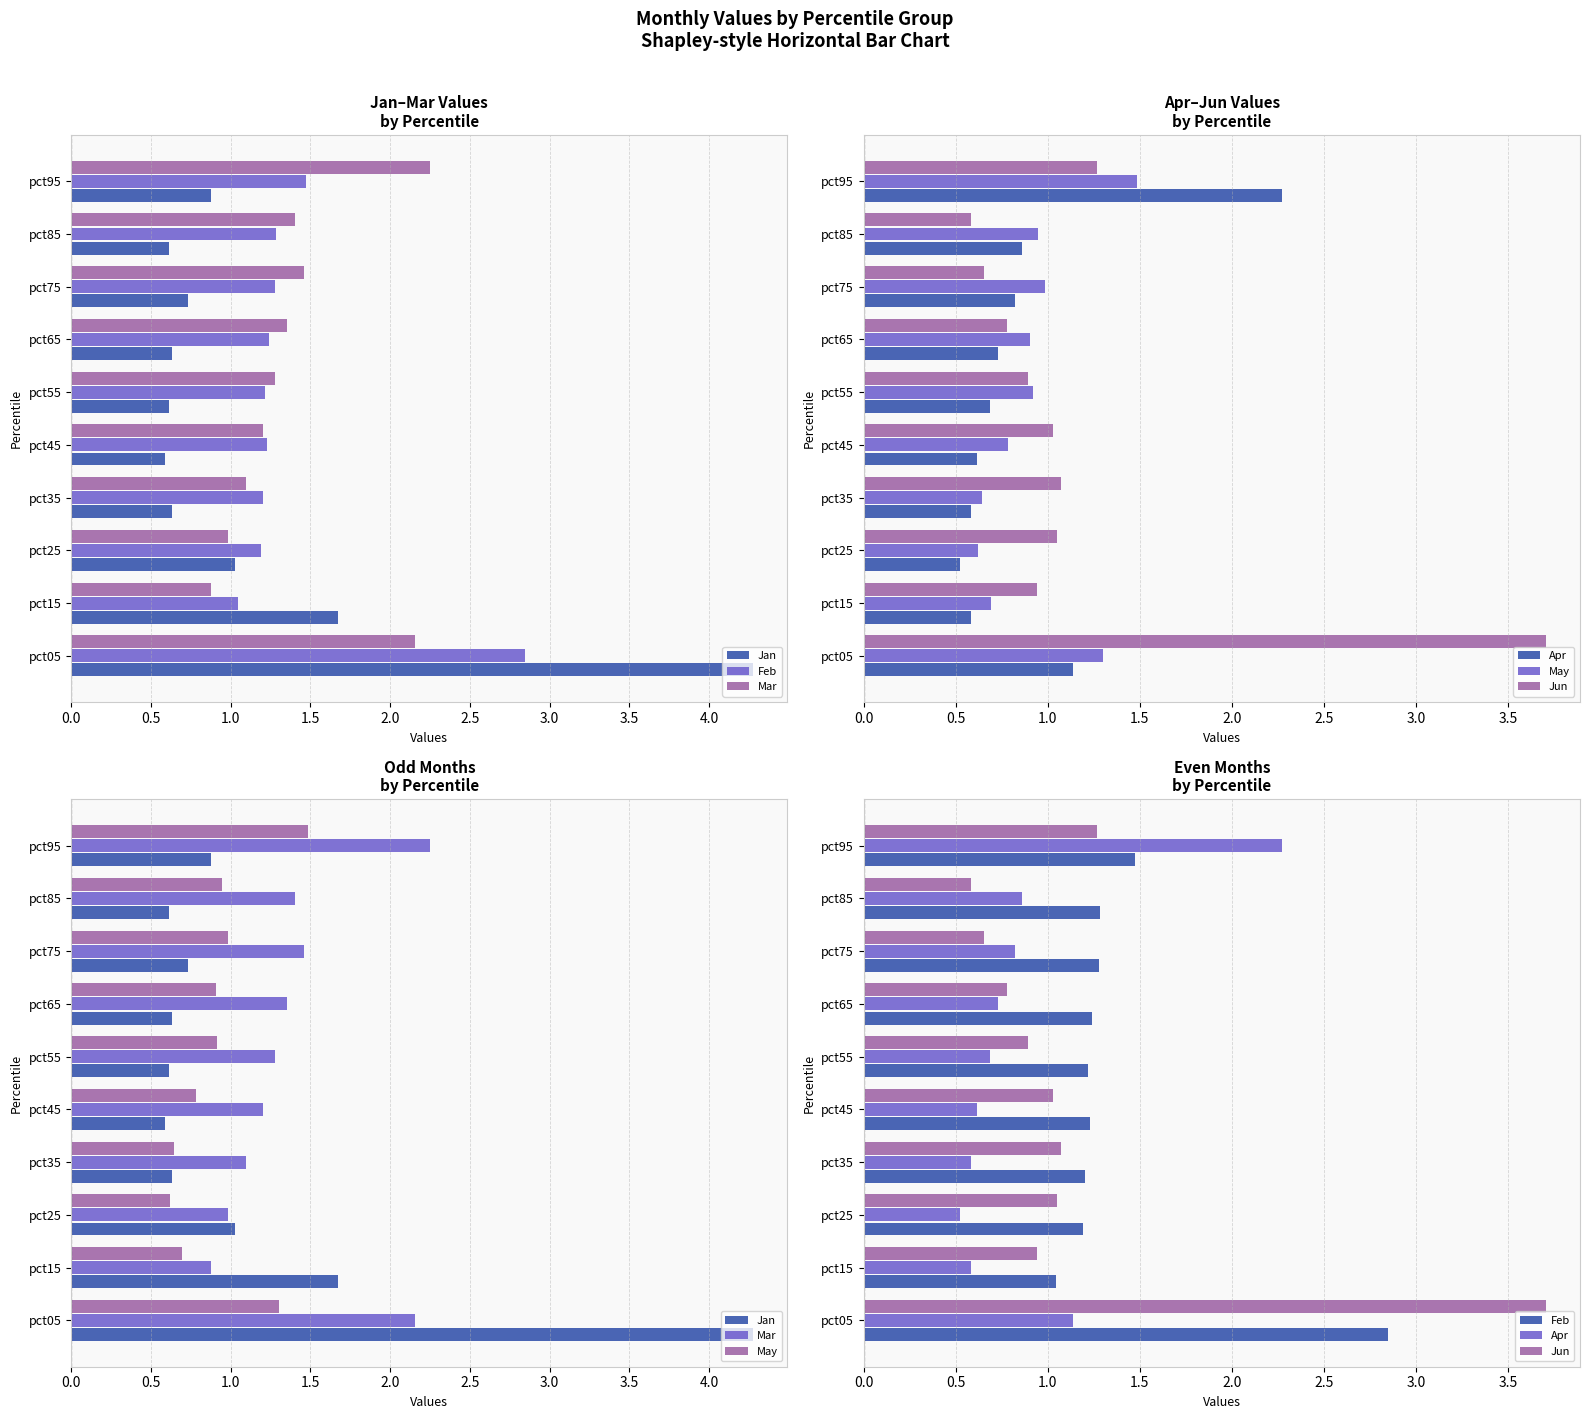

List the series in order of their peak value, highest first.

Jan, Jun, Feb, Apr, Mar, May